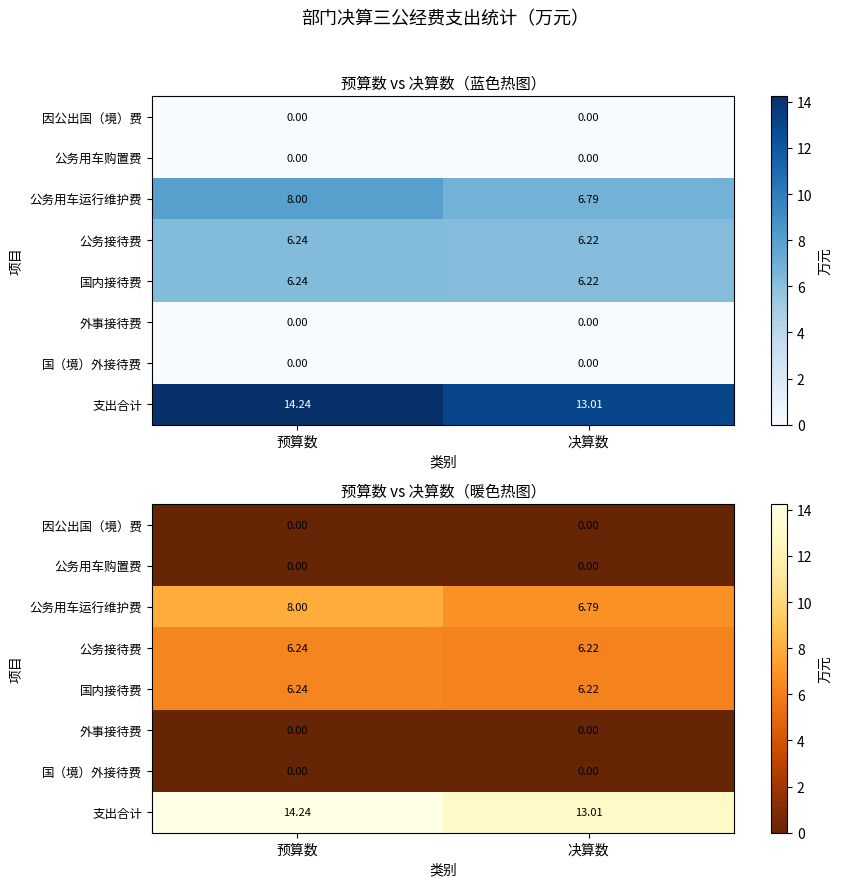

How many series are shown in this chart?

8